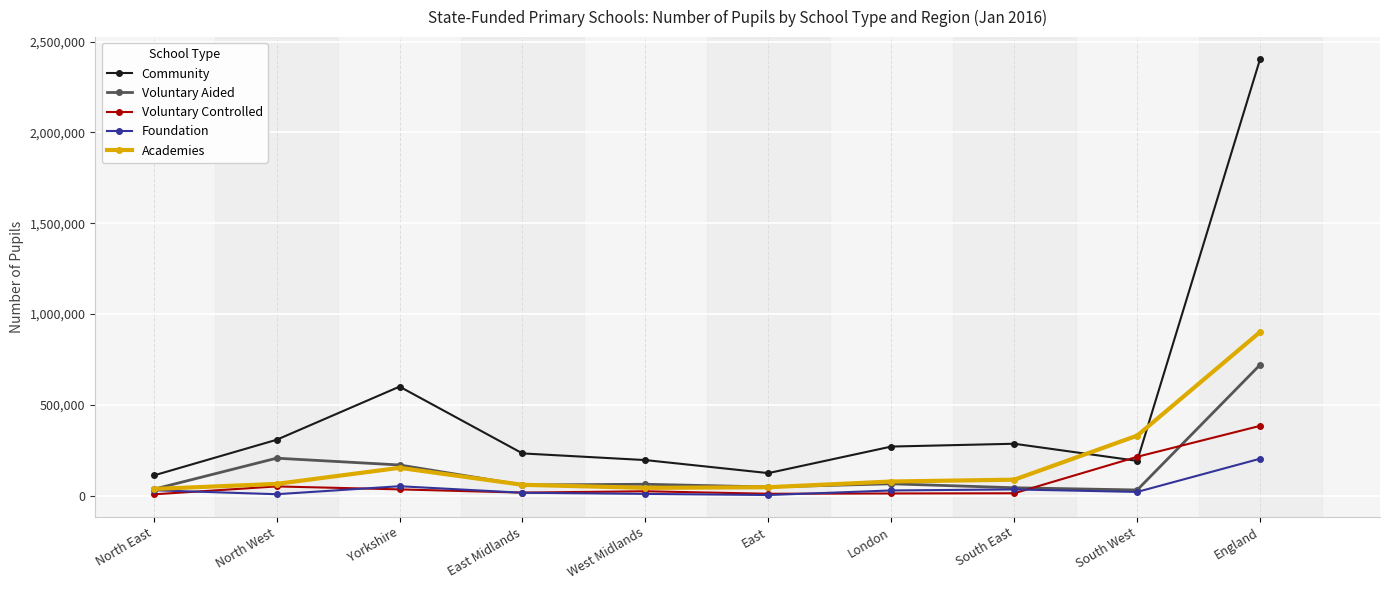

The Foundation series shows 3615 at East. True or false?

True